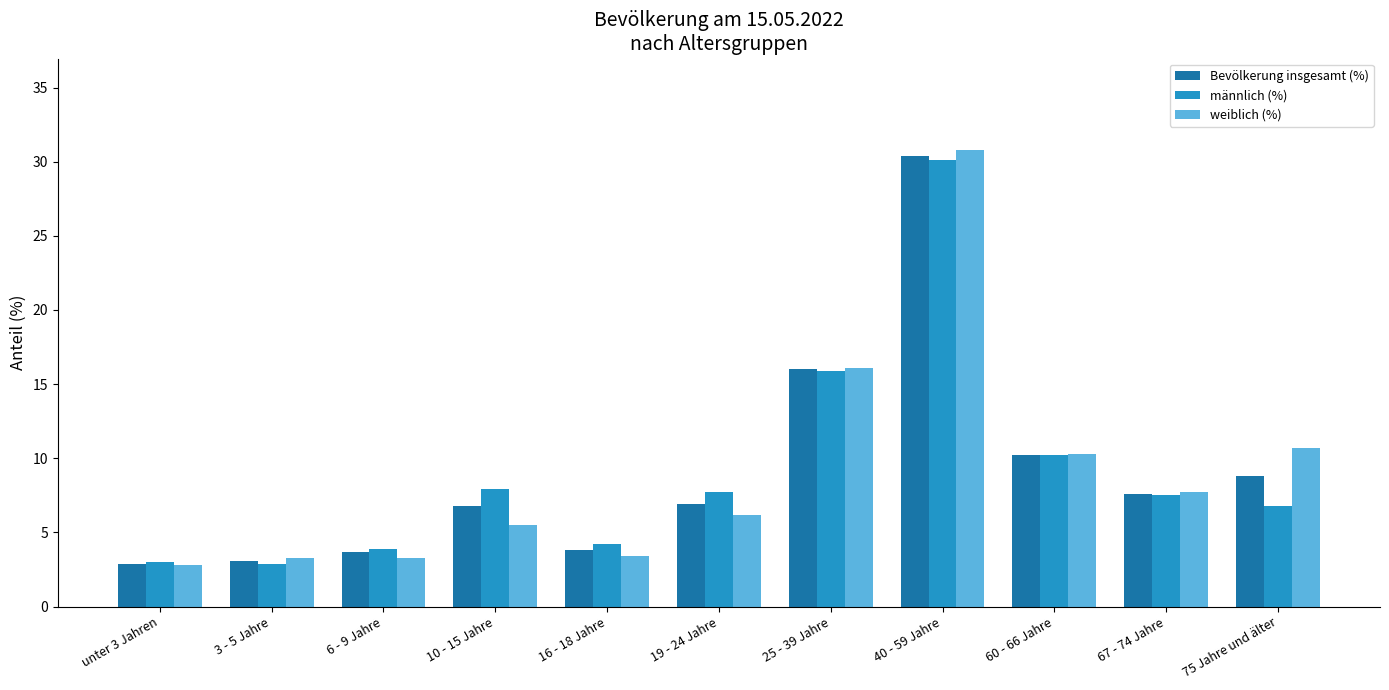

At which category is the sum across all series the highest?

40 - 59 Jahre